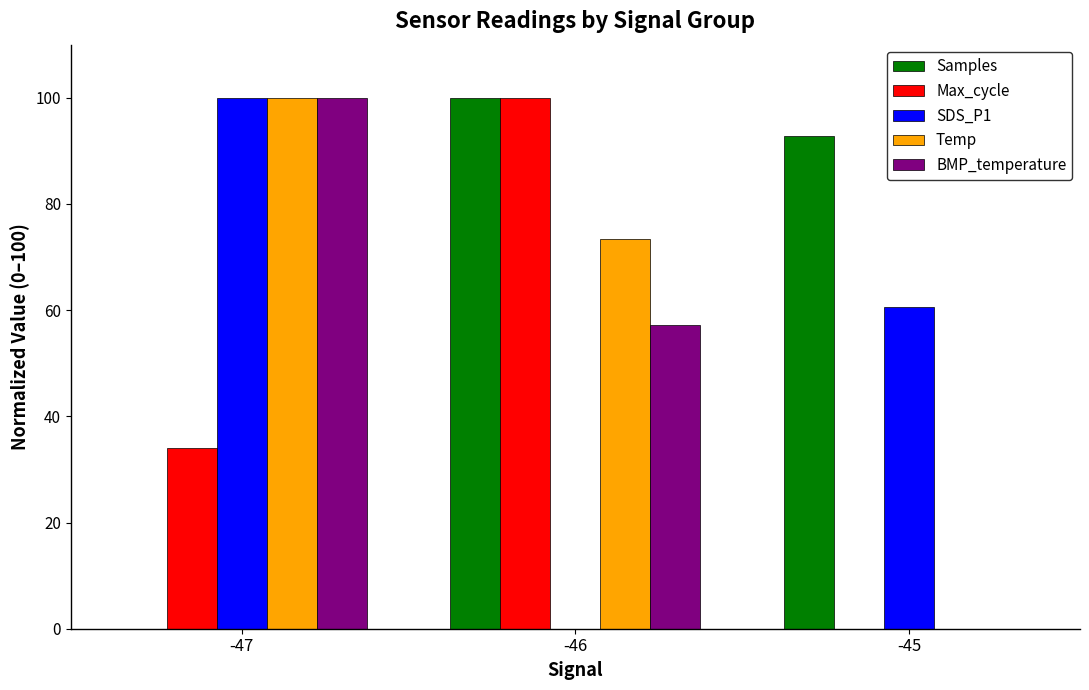

What is the total value across all series at -45?

153.5